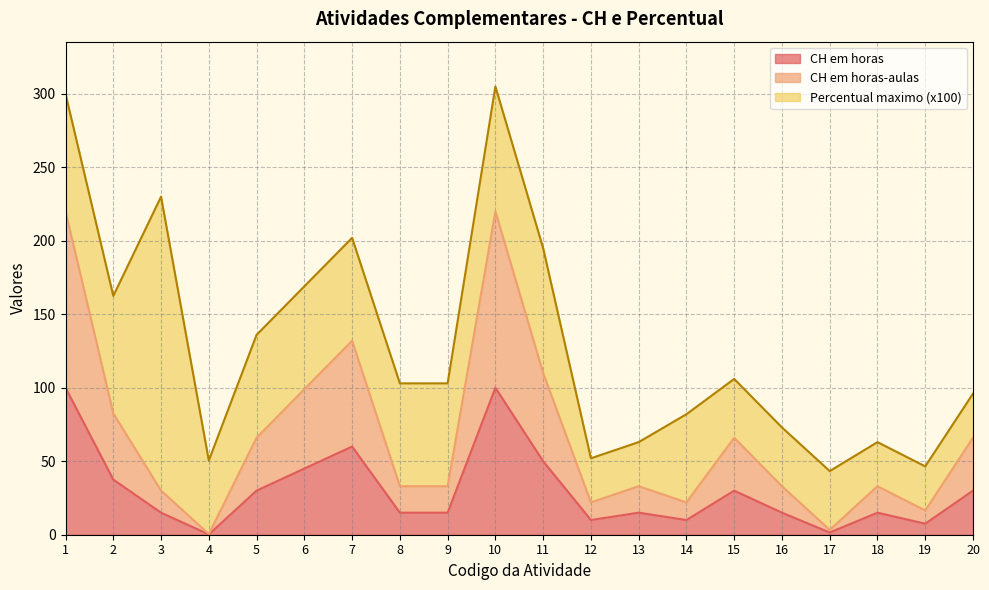

What is the sum of all CH em horas-aulas values?

1320.8